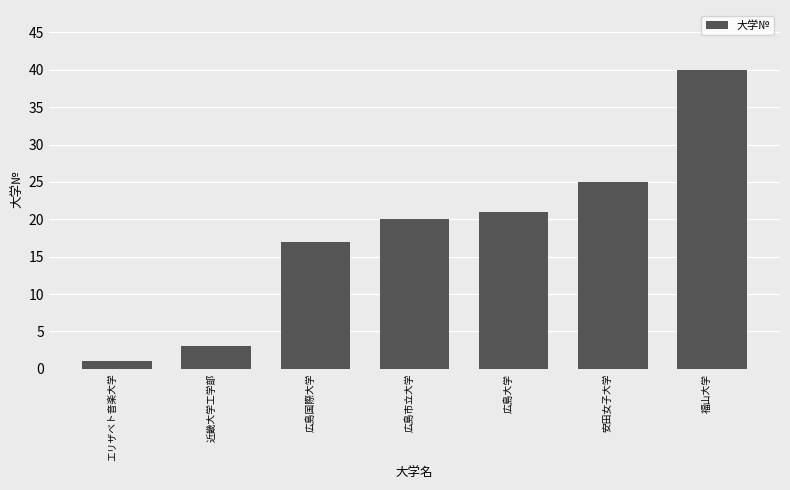

What is the change in value from 広島市立大学 to 安田女子大学?

+5